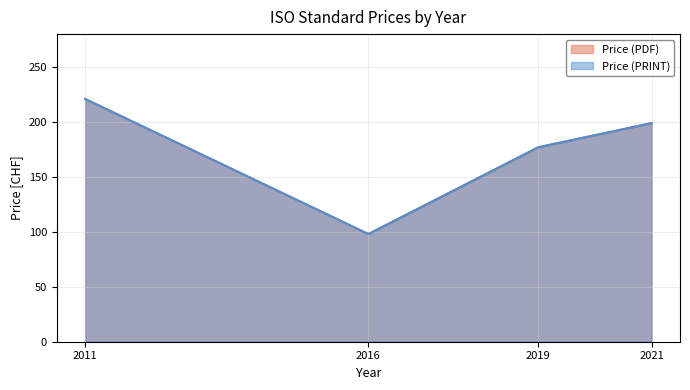

True or false: Price (PRINT) has more than 2 interior local peaks.

False